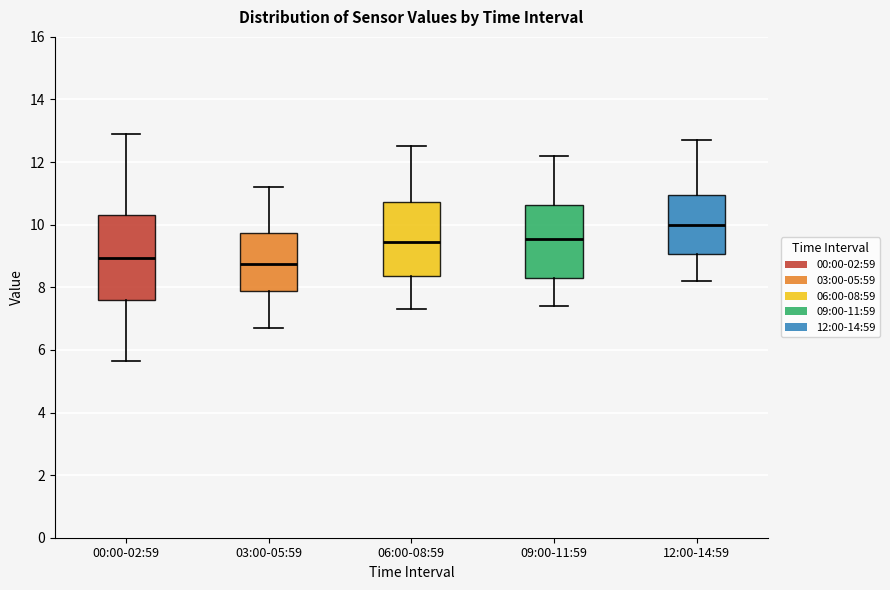

Which box has the highest median line?

12:00-14:59